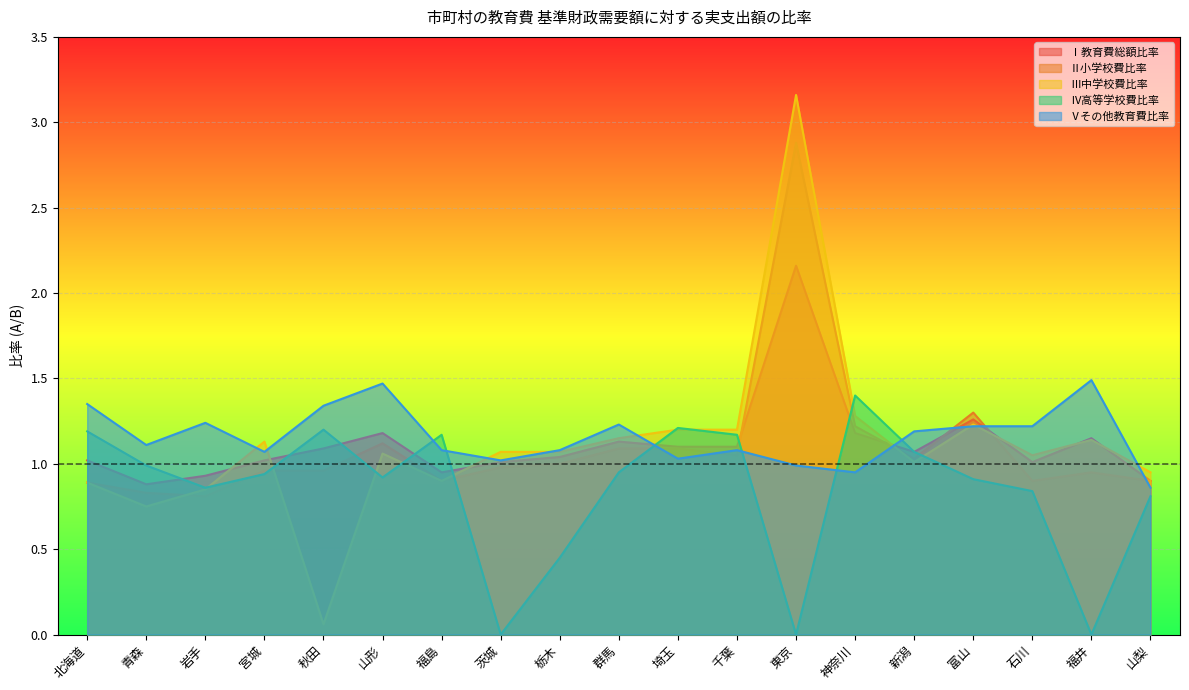

The Ⅱ小学校費比率 series shows 0.8 at 青森. True or false?

True